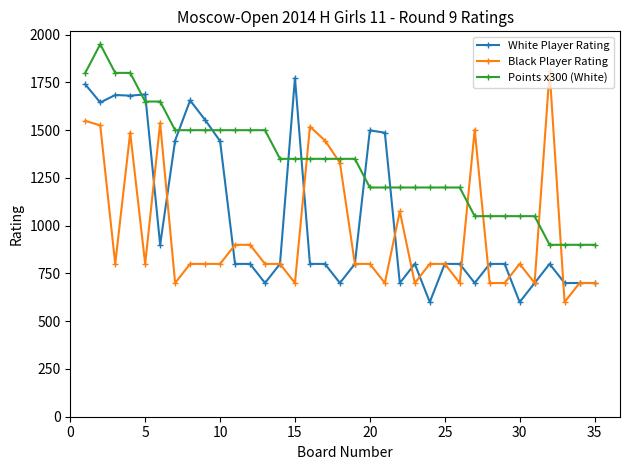

Rank the series by their average value, from highest to lowest.

Points x300 (White), White Player Rating, Black Player Rating